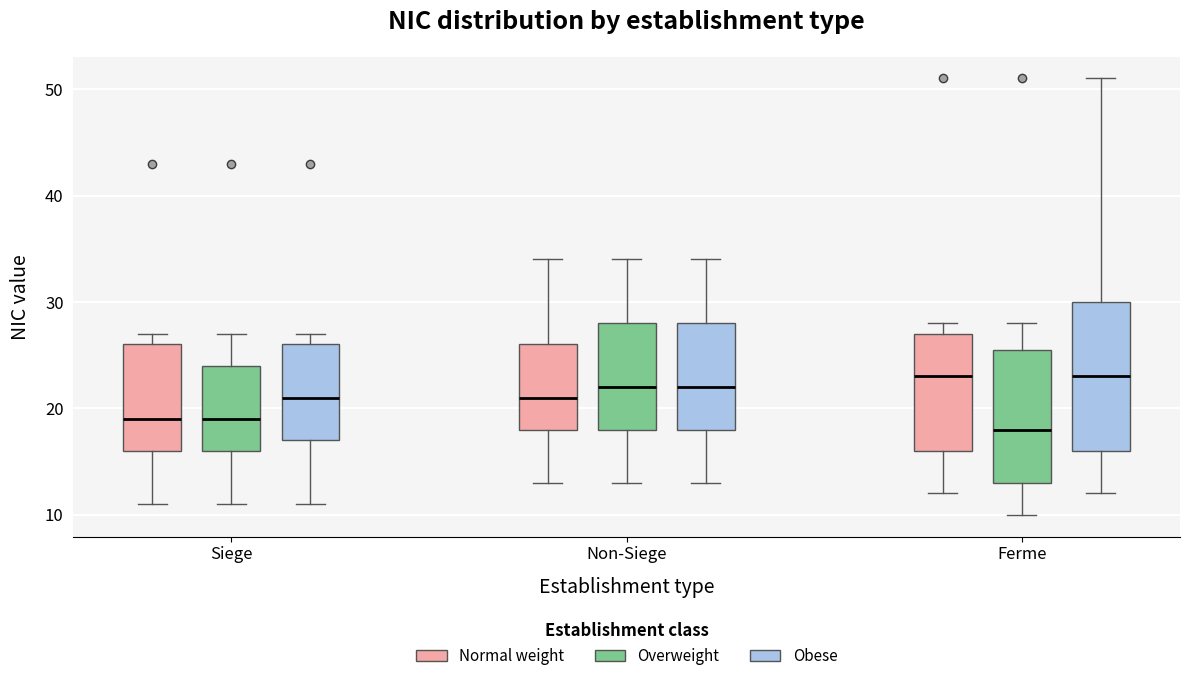

Reading left to right, read every box against the y-axis: the position of its median line, the range the box covers, and the ends of its whiskers. The values are not printed on the chart, so give them approximately, as read against the axis.

Siege (Normal weight): median 19, box 16 to 26, whiskers 11 to 27
Siege (Overweight): median 19, box 16 to 24, whiskers 11 to 27
Siege (Obese): median 21, box 17 to 26, whiskers 11 to 27
Non-Siege (Normal weight): median 21, box 18 to 26, whiskers 13 to 34
Non-Siege (Overweight): median 22, box 18 to 28, whiskers 13 to 34
Non-Siege (Obese): median 22, box 18 to 28, whiskers 13 to 34
Ferme (Normal weight): median 23, box 16 to 27, whiskers 12 to 28
Ferme (Overweight): median 18, box 13 to 26, whiskers 10 to 28
Ferme (Obese): median 23, box 16 to 30, whiskers 12 to 51